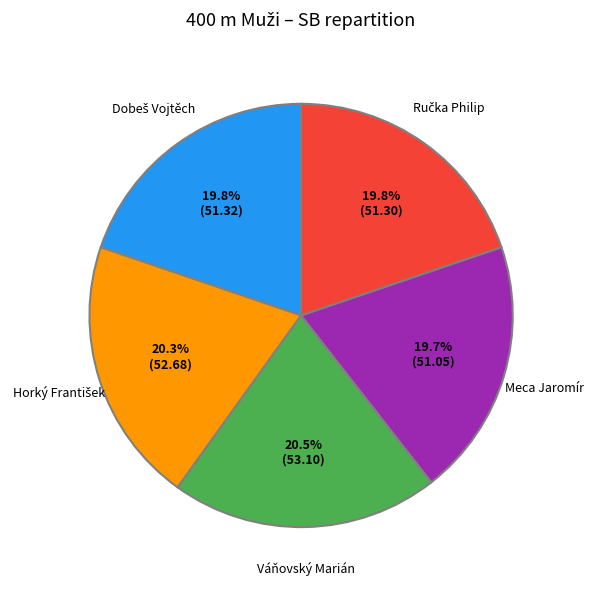

How many slices are in this pie chart?

5